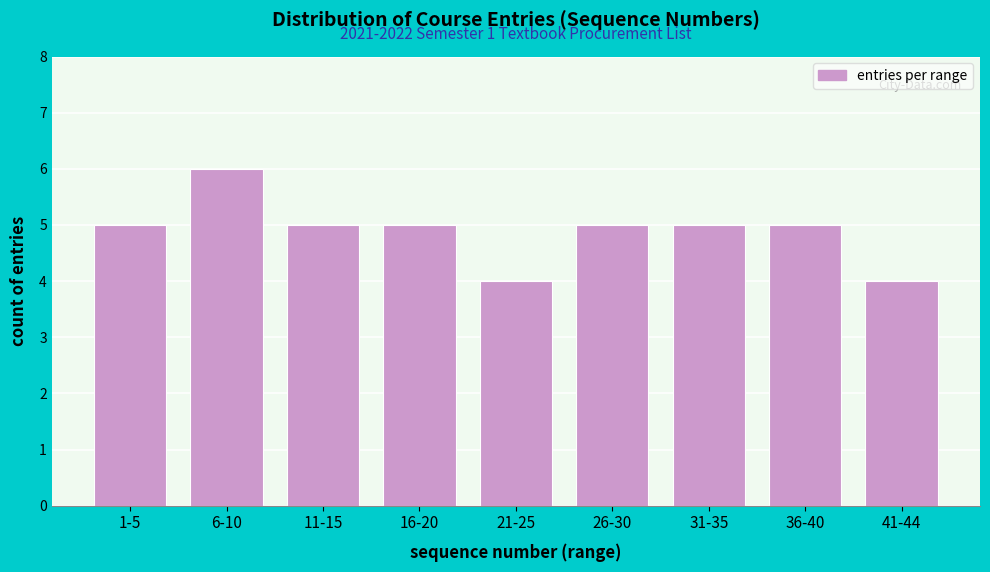

Reading left to right, list all the values displayed in this chart.

5	6	5	5	4	5	5	5	4